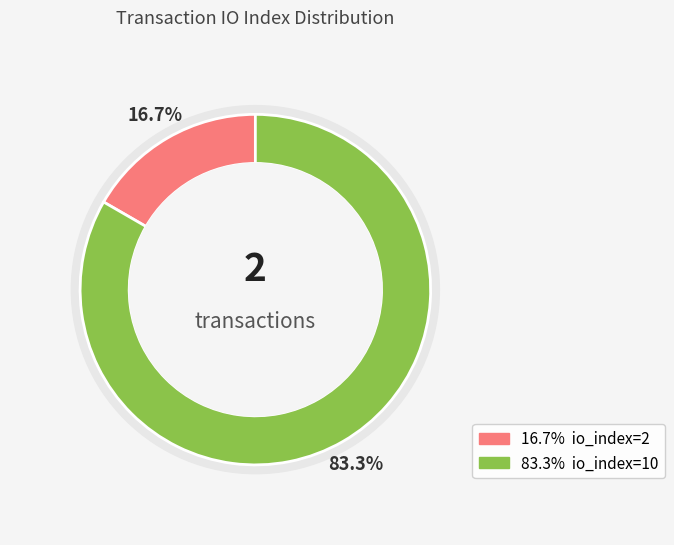

Approximately how many times larger is the value at io_index=10 compared to io_index=2?

5.0